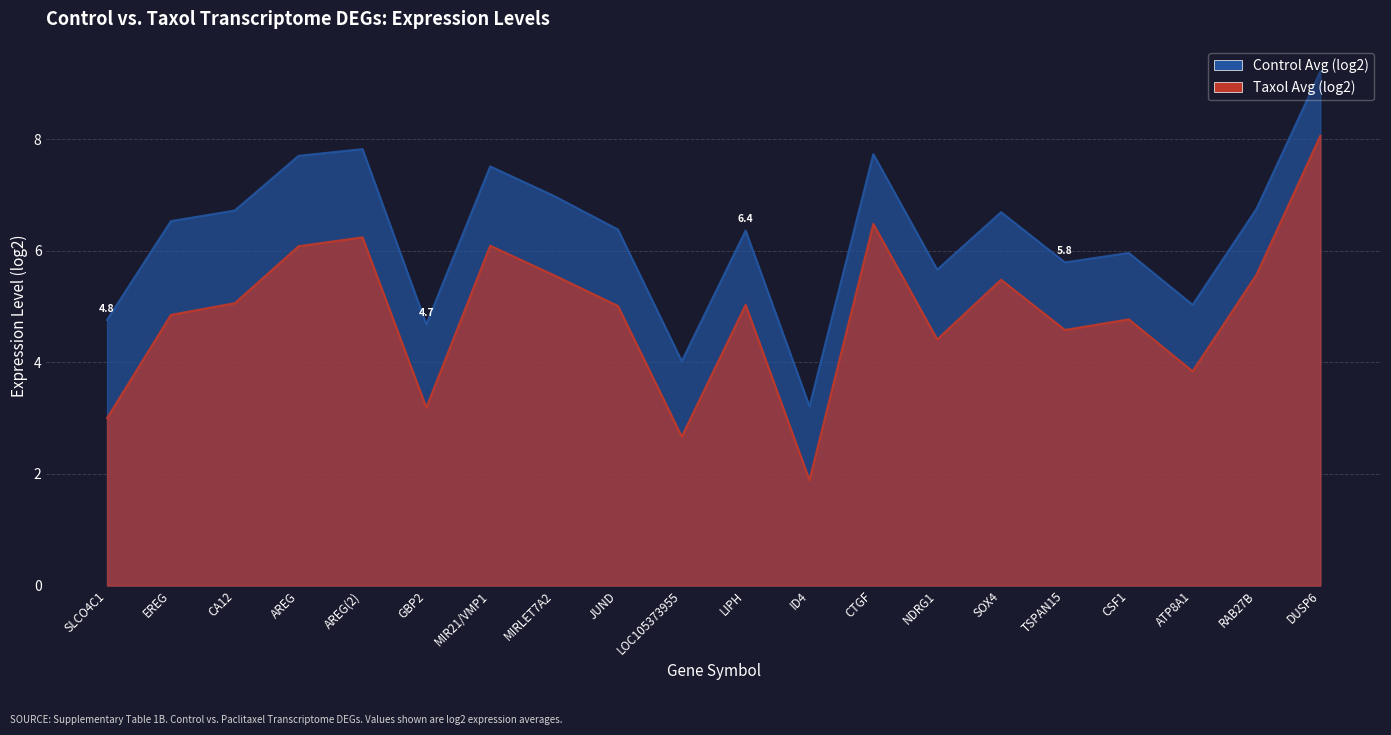

Which series has the largest range (max minus min)?

taxol_avg